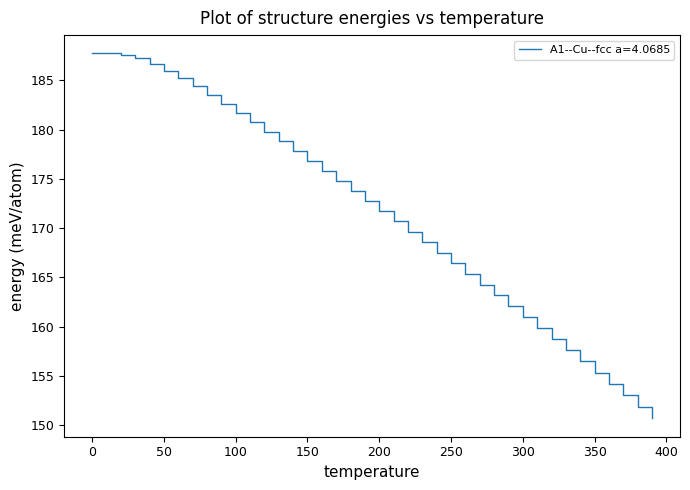

What is the maximum value shown in the chart?

187.7